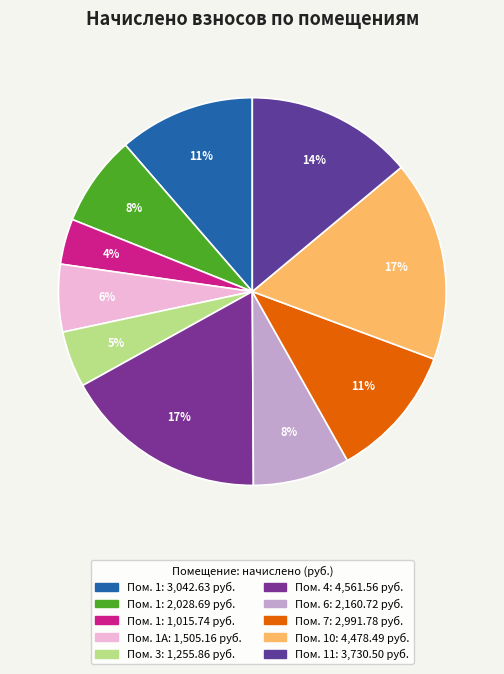

Rank the categories by value from lowest to highest.

1015.74, 1255.86, 1505.16, 2028.69, 2160.72, 2991.78, 3042.63, 3730.5, 4478.49, 4561.56